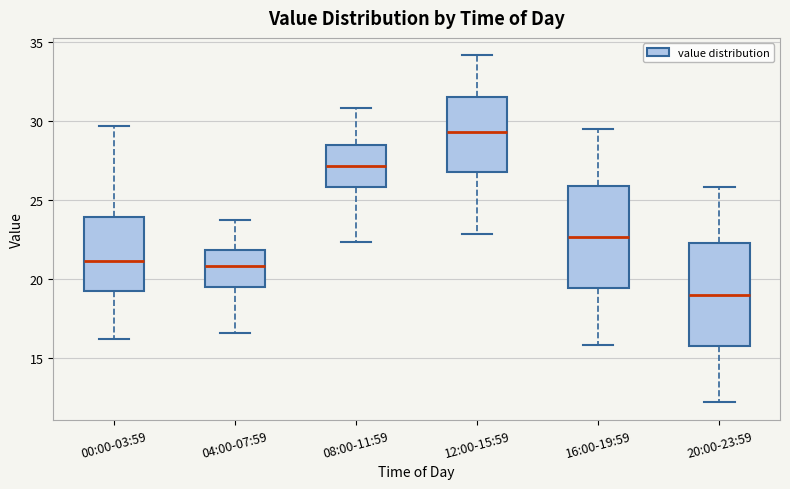

Which box has the lowest median line?

20:00-23:59